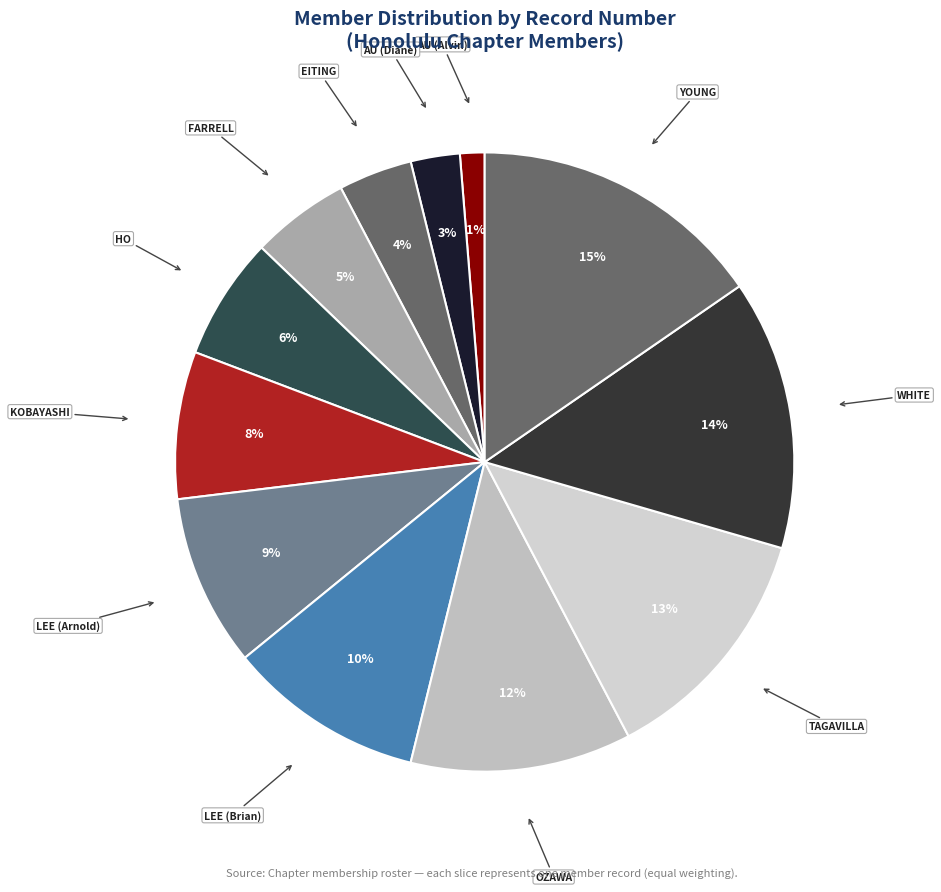

Which slice is the smallest?

AU (Alvin)